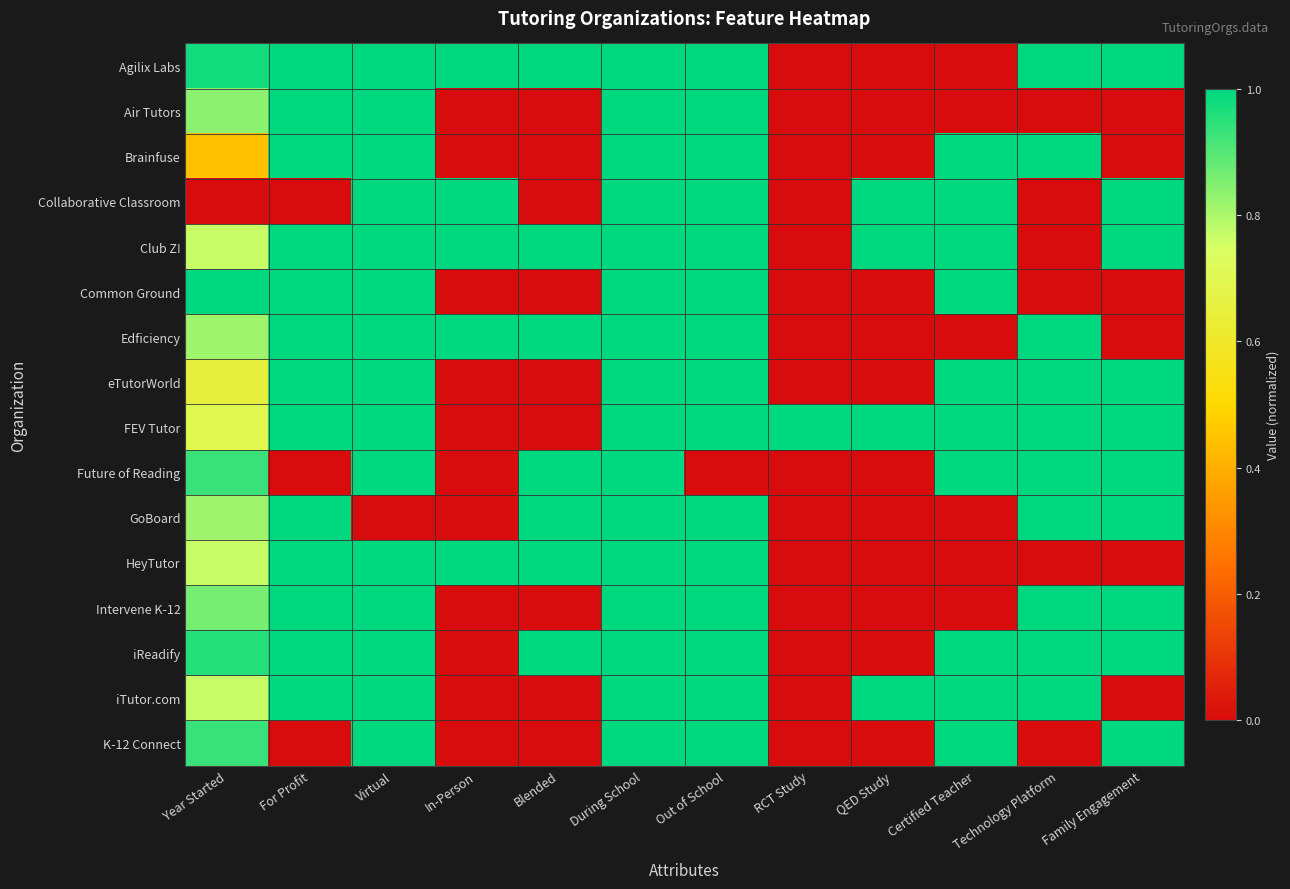

What is the total value across all series at Certified Teacher?

10.0